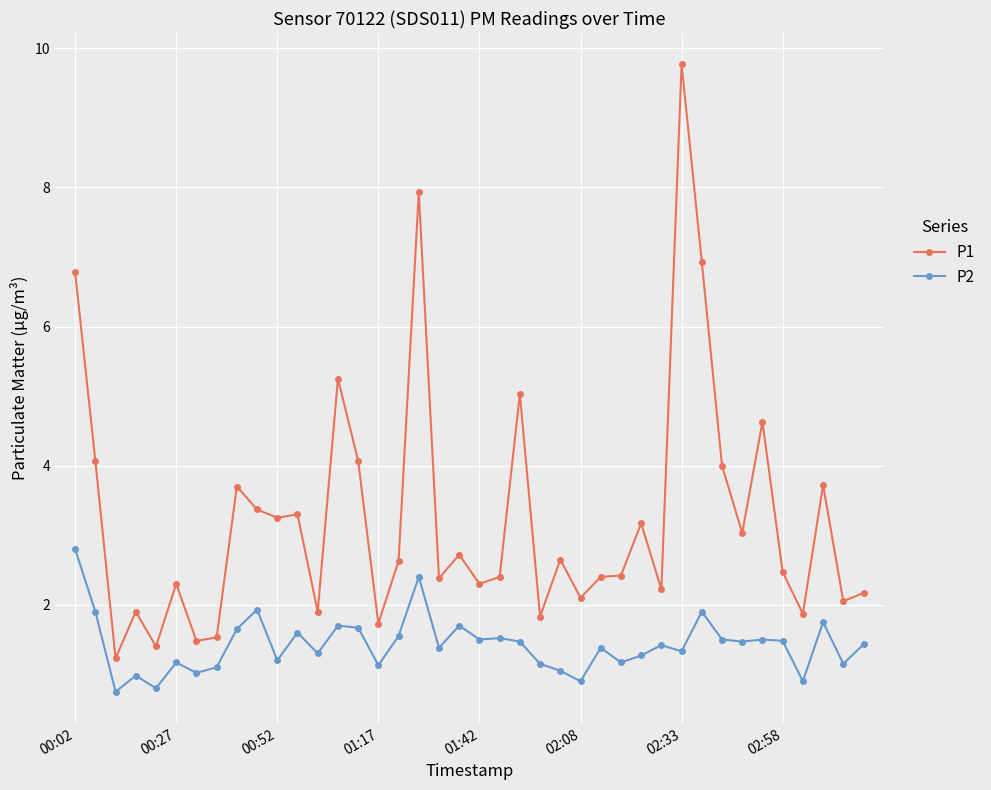

What is the difference between the maximum and minimum values in the P1 series?

8.5